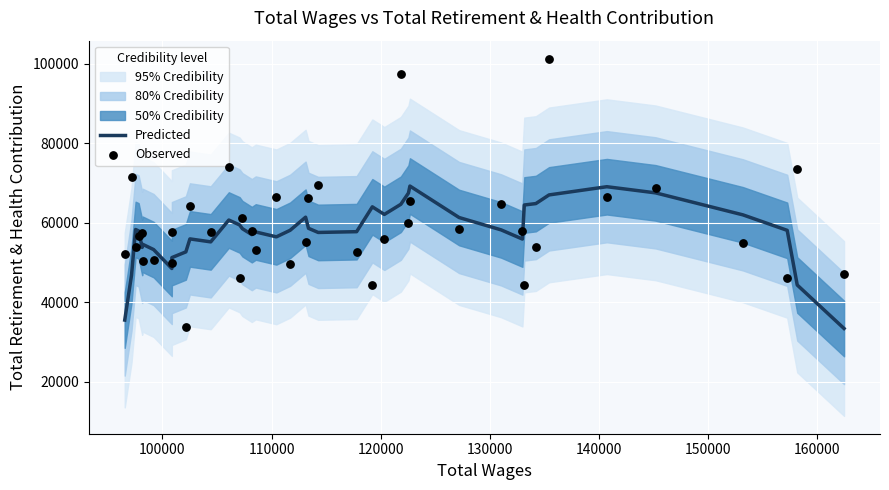

What is the lowest value of the Predicted series?

33349.0